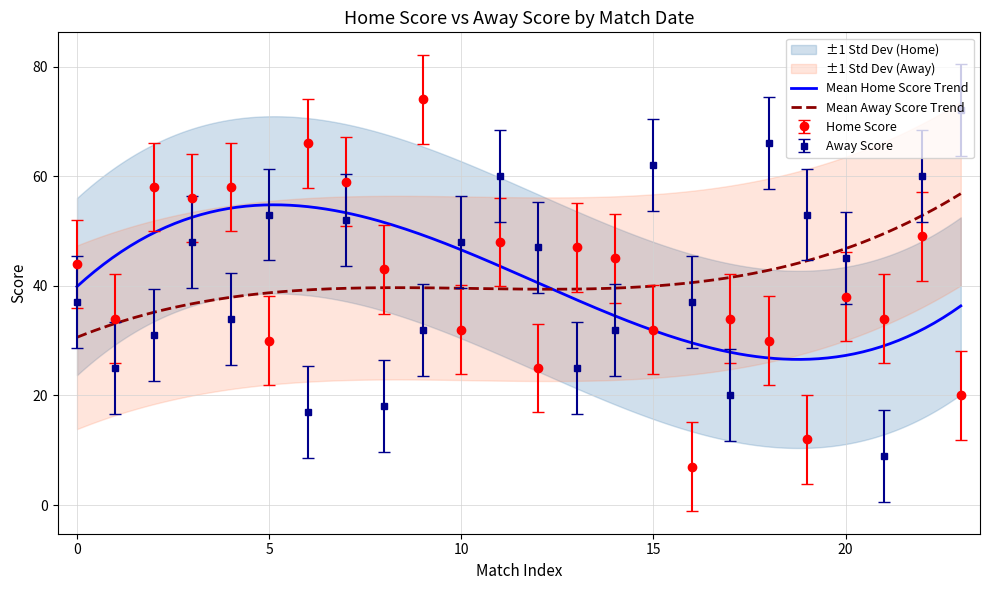

How many points are higher than both their immediate neighbors (excluding endpoints)?

6